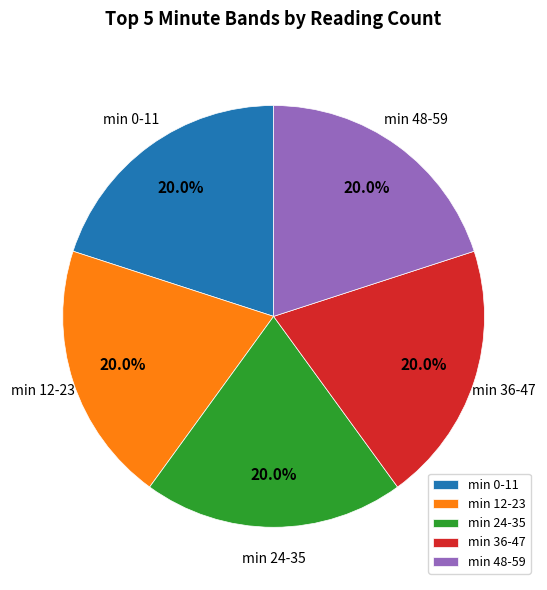

How many slices are in this pie chart?

5